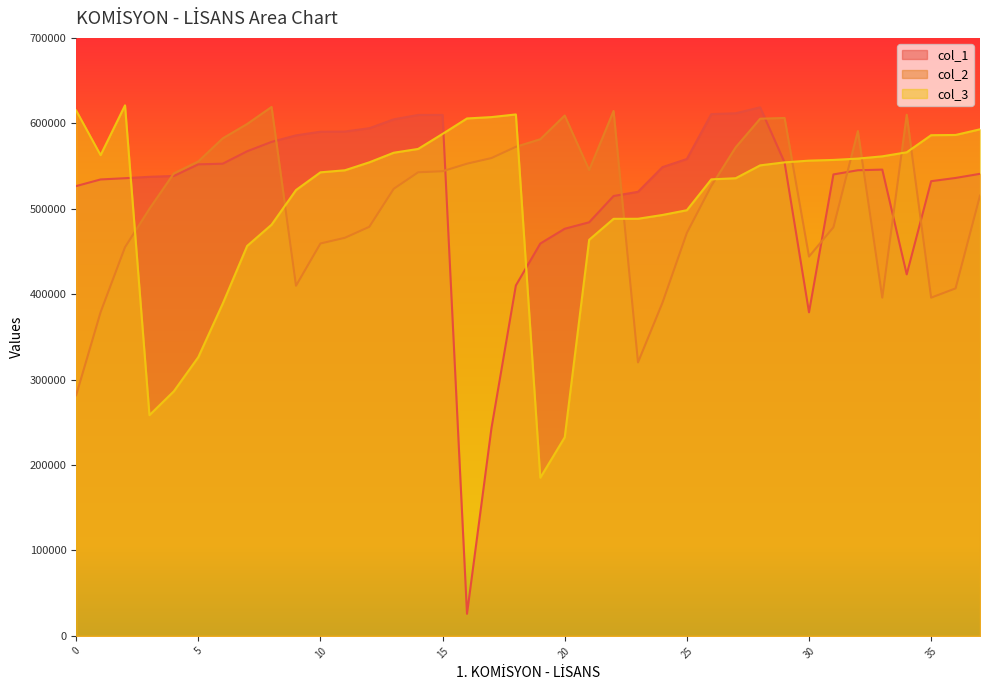

Which series has the largest total across all categories?

col_1